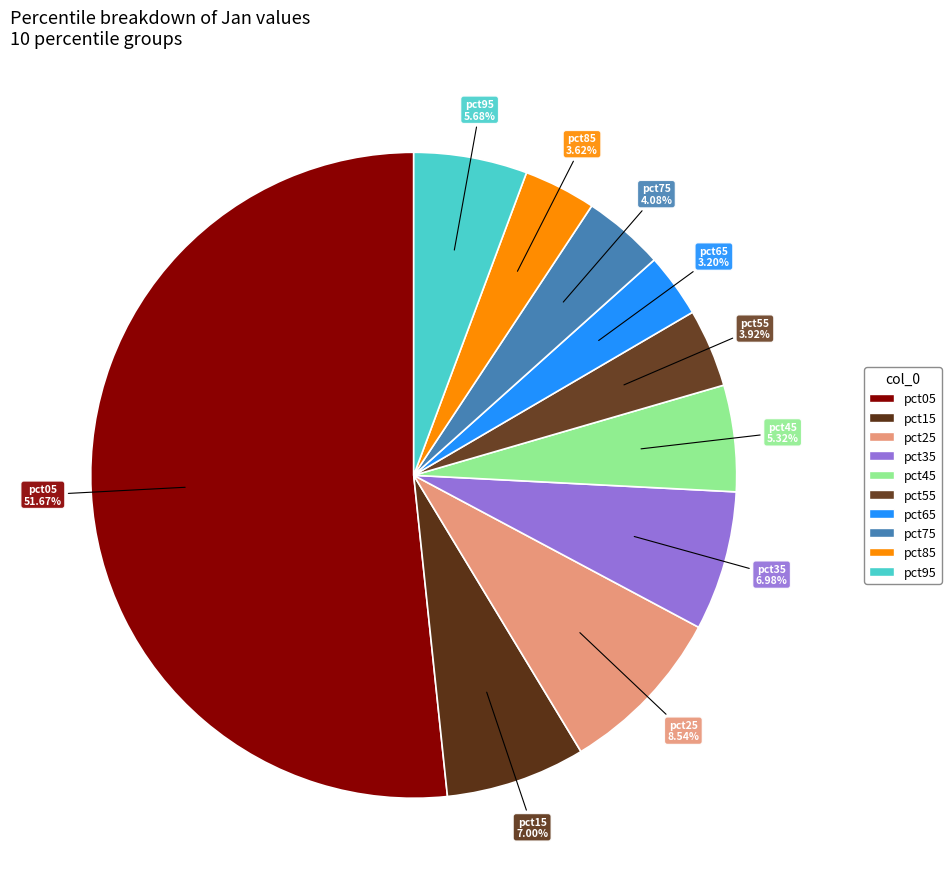

Approximately how many times larger is the value at pct65 compared to pct05?

0.1